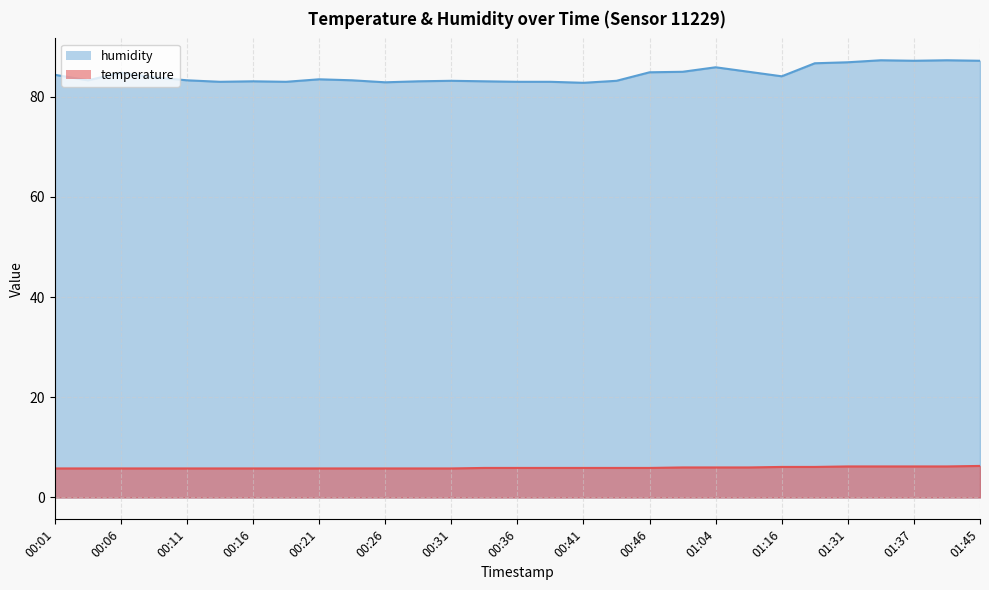

What is the minimum value for temperature?

5.8